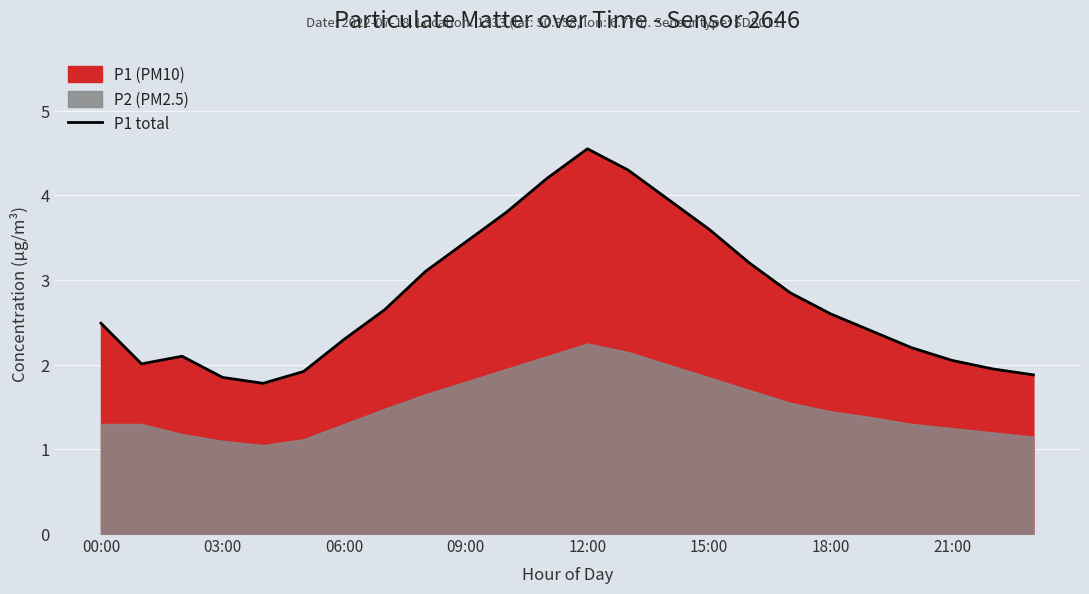

Where does the data first go above 2?

00:00